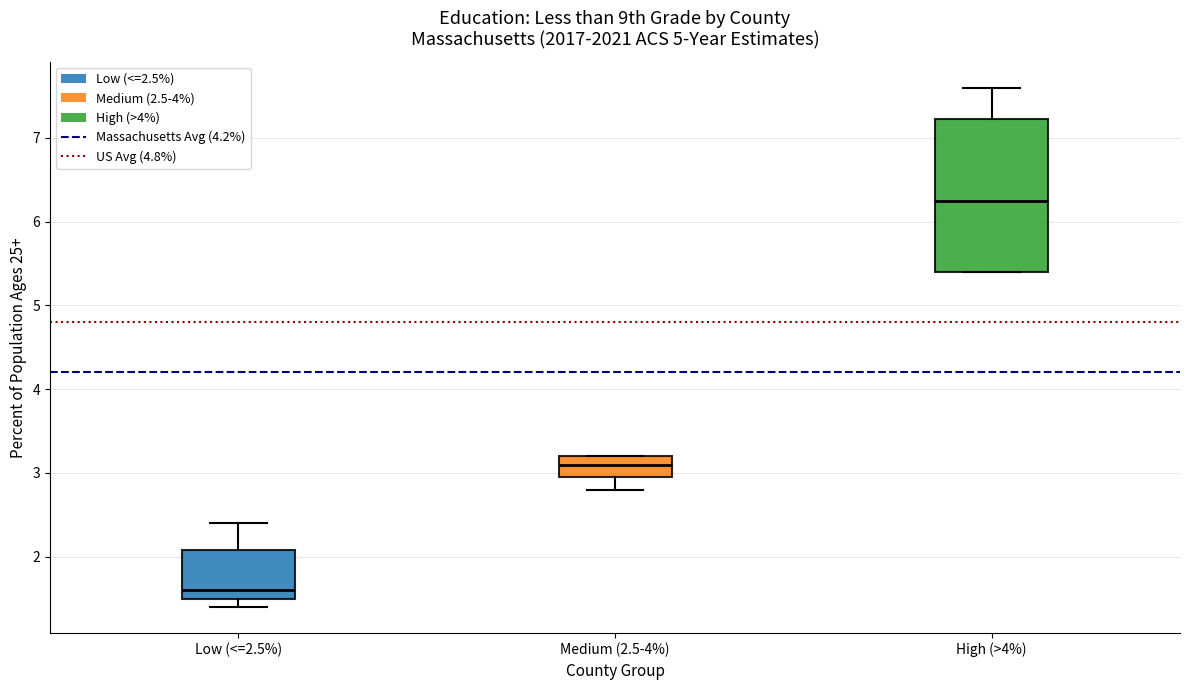

Where is the upper edge of the box for Medium (2.5-4%) on the y-axis? The values are not printed on the chart, so give them approximately, as read against the axis.

3.2